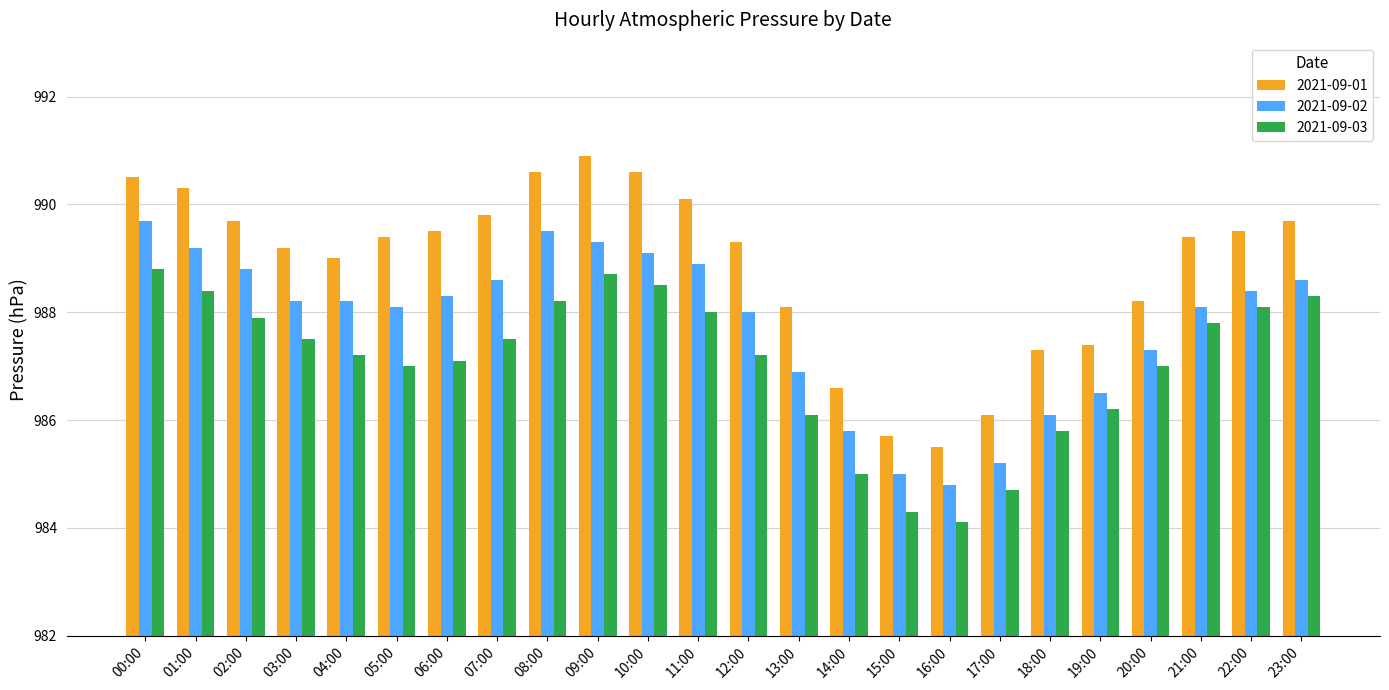

What is the difference between the highest and lowest values at 18:00?

1.5